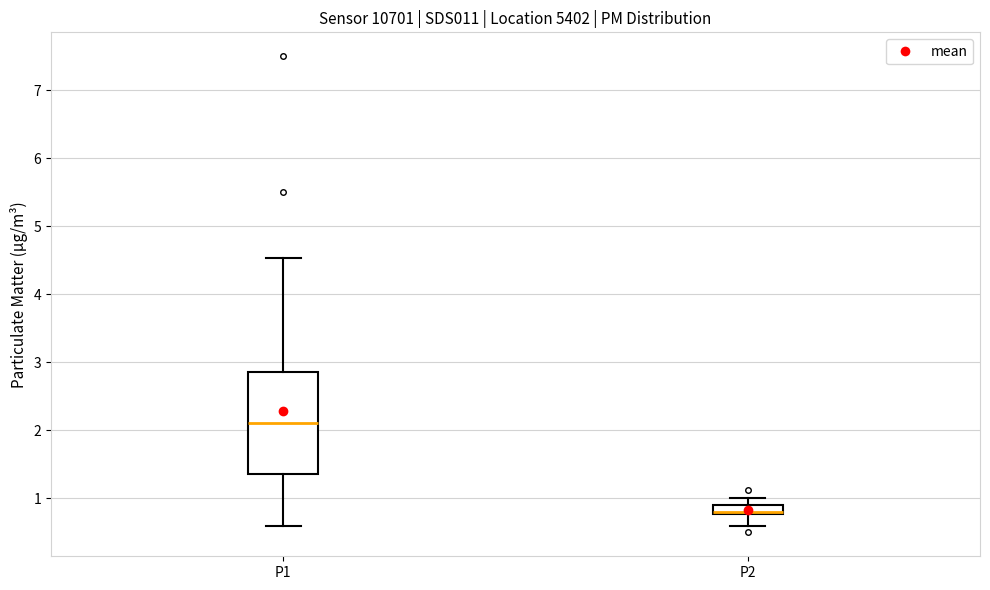

Where is the lower edge of the box for P2 on the y-axis? The values are not printed on the chart, so give them approximately, as read against the axis.

0.8